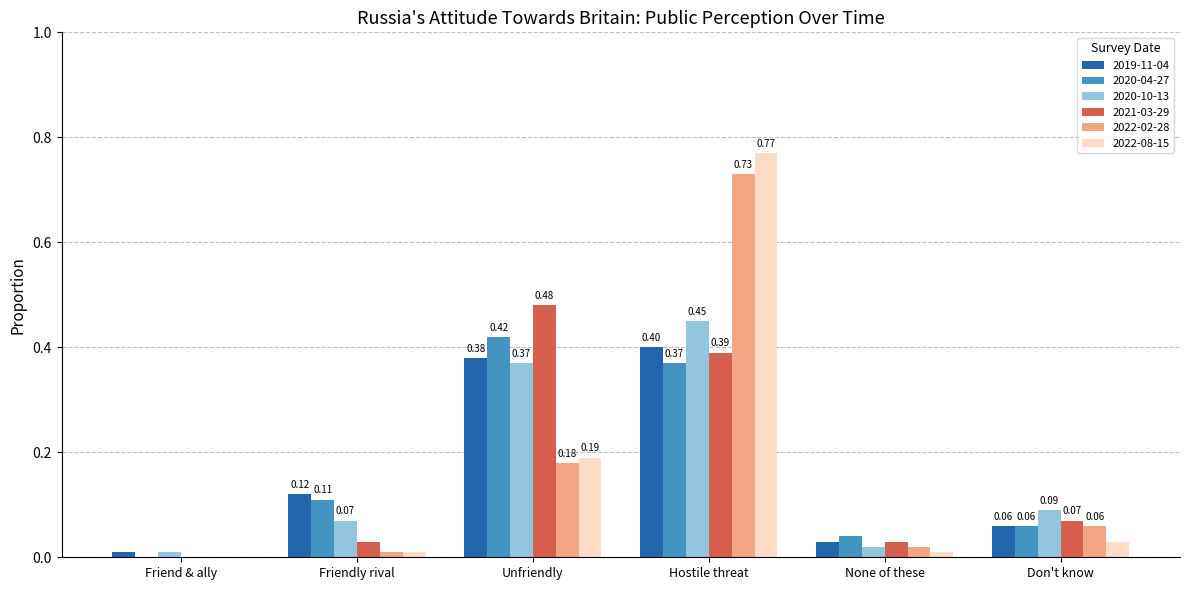

What are all the series names shown in the legend?

2019-11-04, 2020-04-27, 2020-10-13, 2021-03-29, 2022-02-28, 2022-08-15